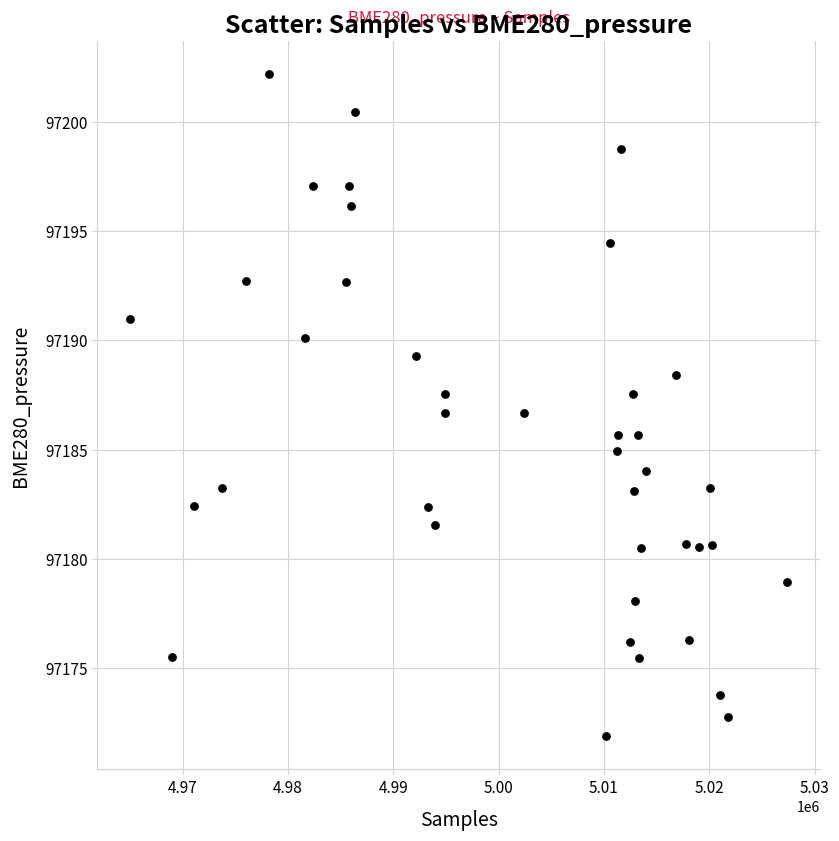

What is the range of X values (max minus min)?

62385.0